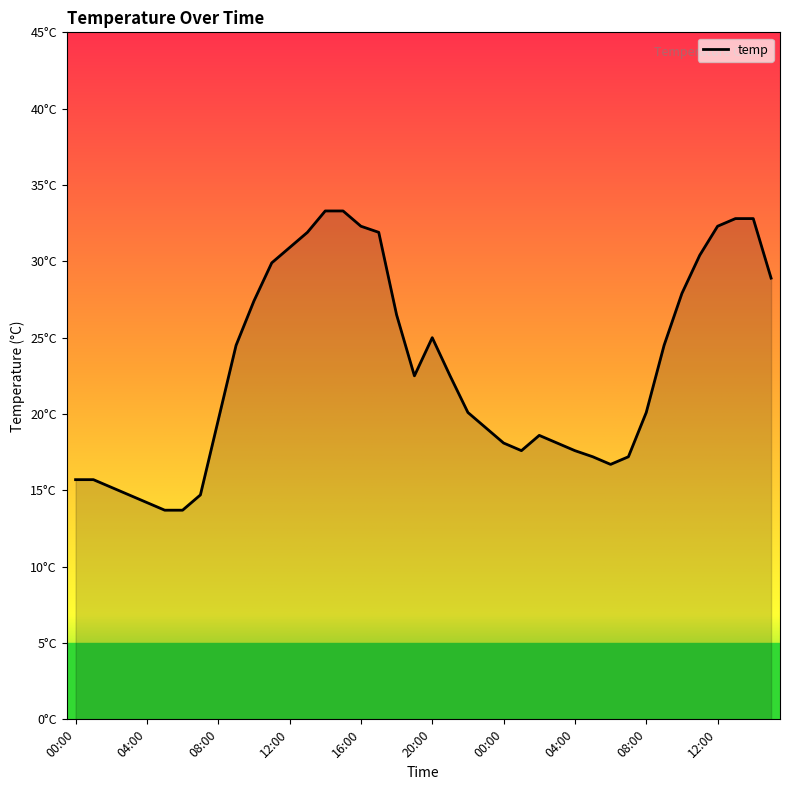

Does the chart have visible grid lines?

No